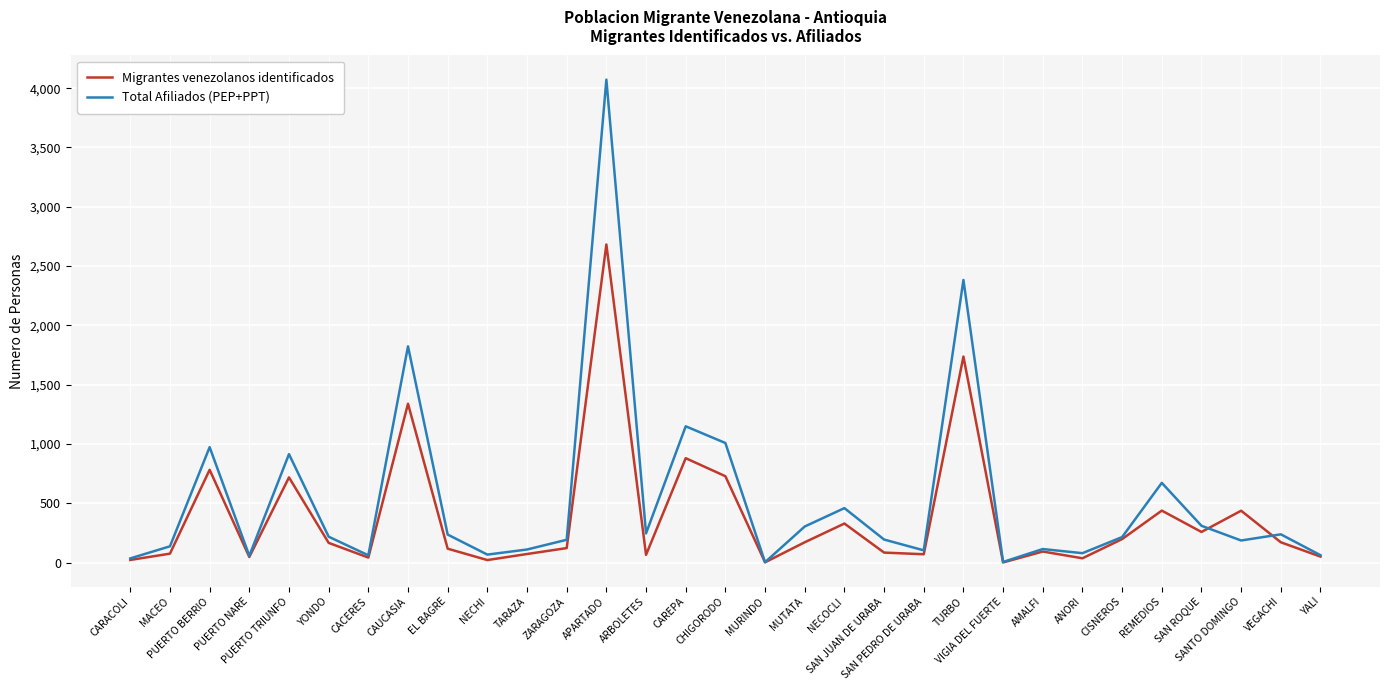

What is the highest value of the Total Afiliados (PEP+PPT) series?

4072